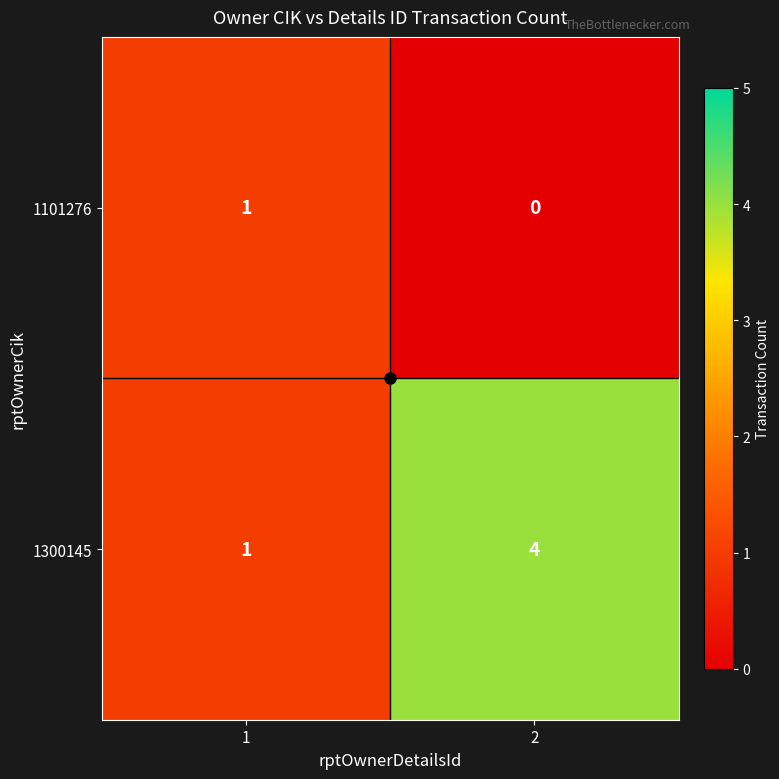

Which series has the widest spread of values?

1300145